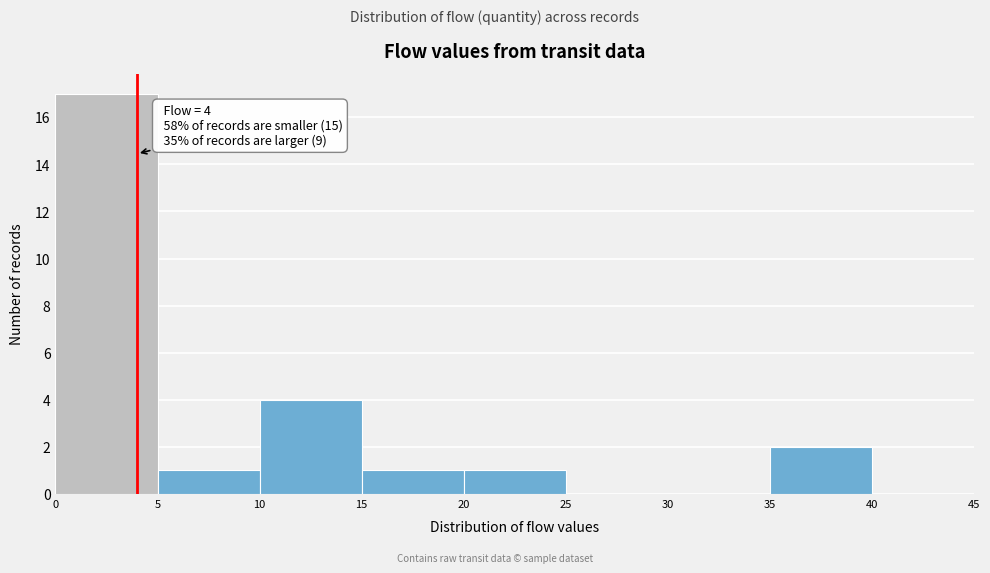

Over which range of the x-axis is the bar tallest?

0 to 5